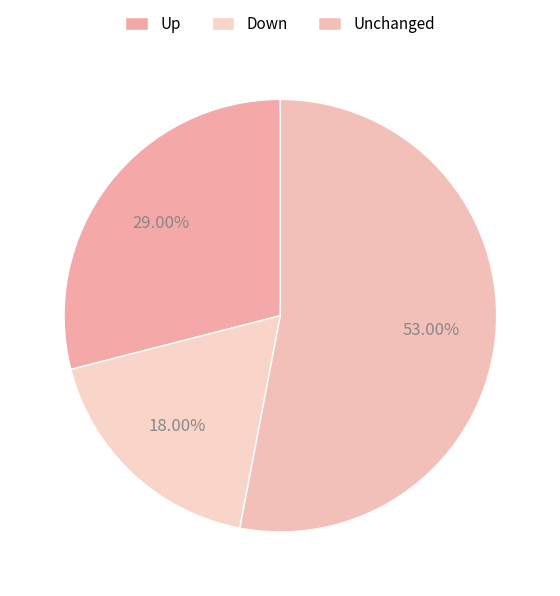

To the nearest percent, what is the average slice percentage?

33%